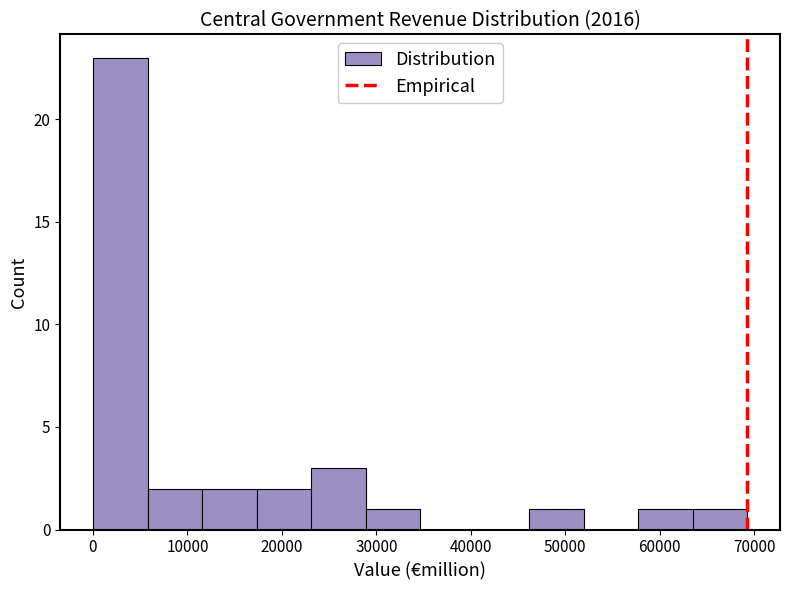

Reading left to right, list every bar in this chart as the range it spans on the x-axis followed by its height. Neither the bar edges nor the heights are printed on the chart, so give them approximately, as read against the axes.

0 to 6000: 23
6000 to 12000: 2
12000 to 17000: 2
17000 to 23000: 2
23000 to 29000: 3
29000 to 35000: 1
35000 to 40000: 0
40000 to 46000: 0
46000 to 52000: 1
52000 to 58000: 0
58000 to 64000: 1
64000 to 69000: 1